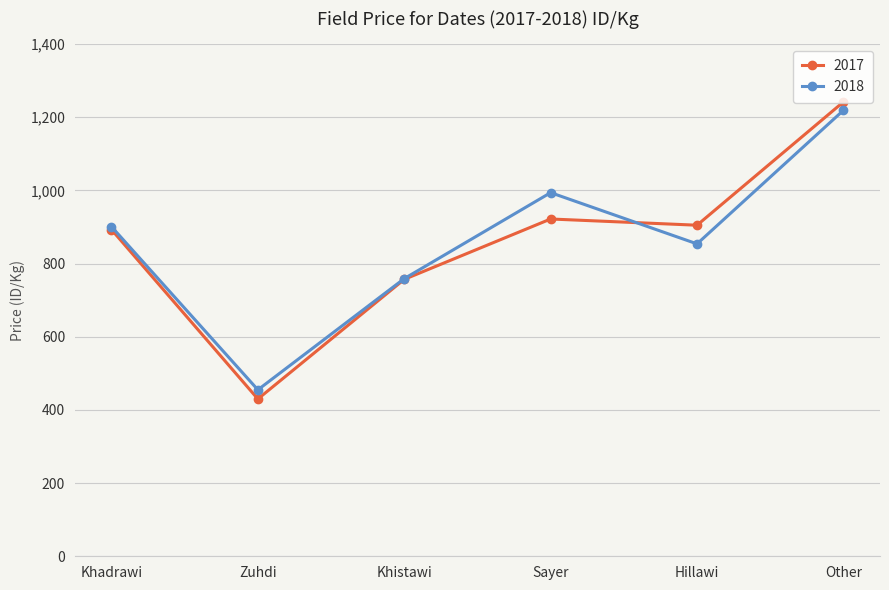

Where is the first local minimum for 2017?

Zuhdi